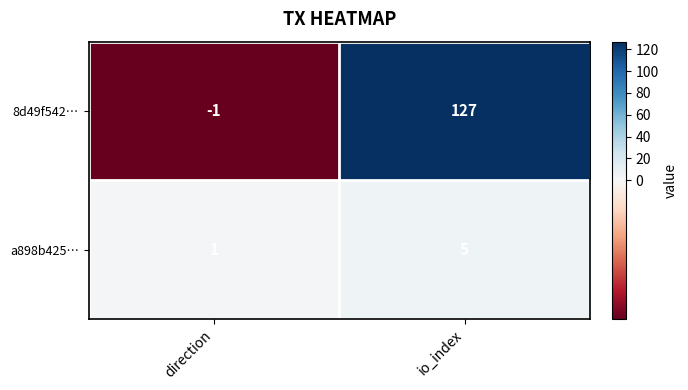

Which series has the largest range (max minus min)?

8d49f542…